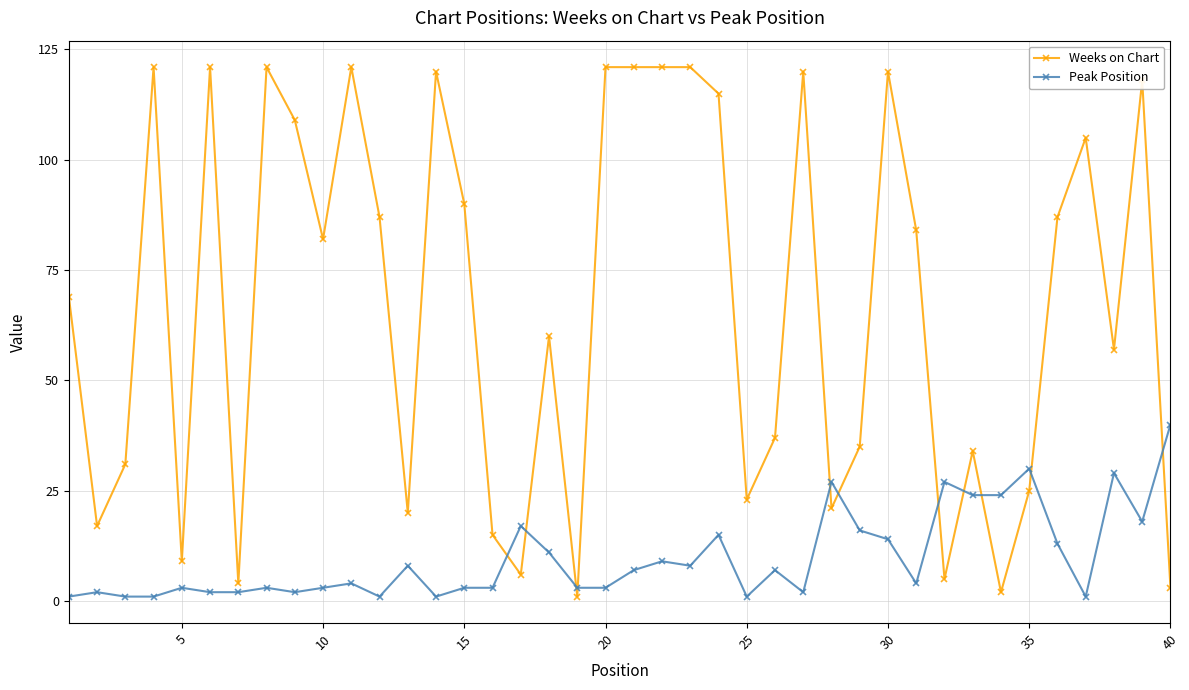

What is the maximum value shown in the chart?

121